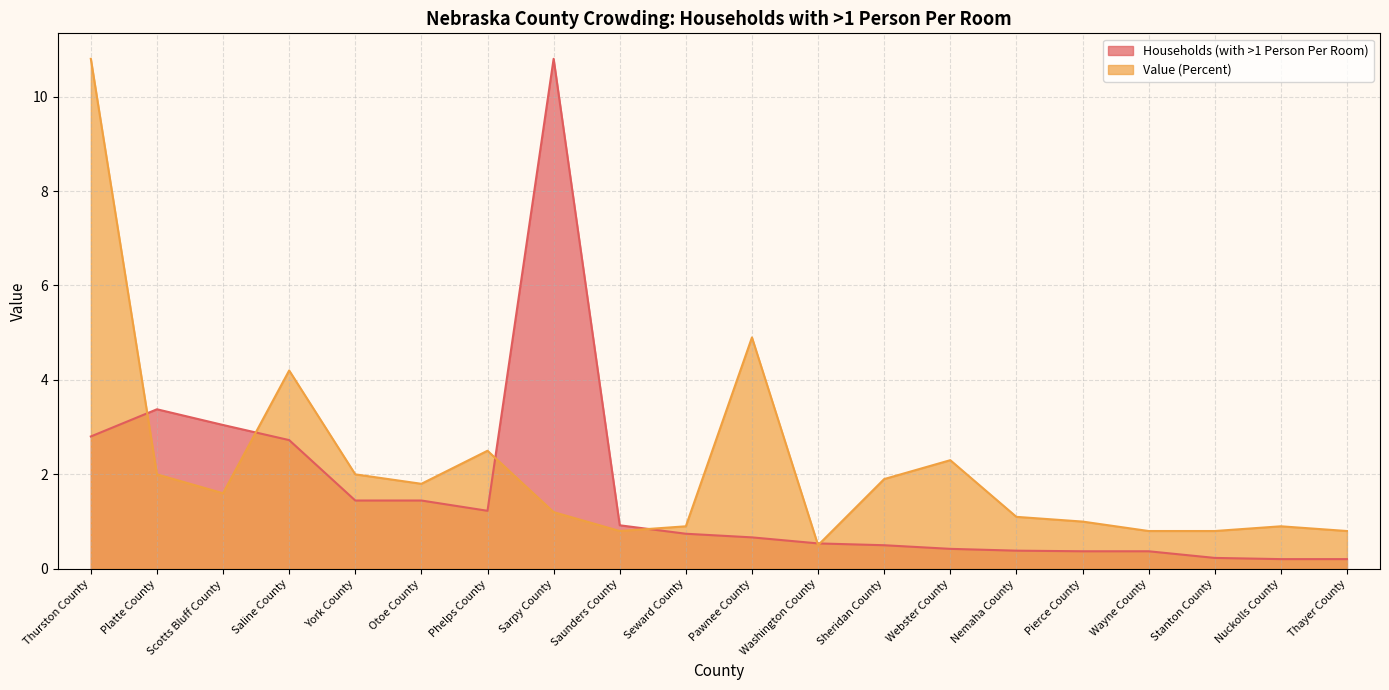

What is the difference between the Value (Percent) values at York County and Nuckolls County?

1.1